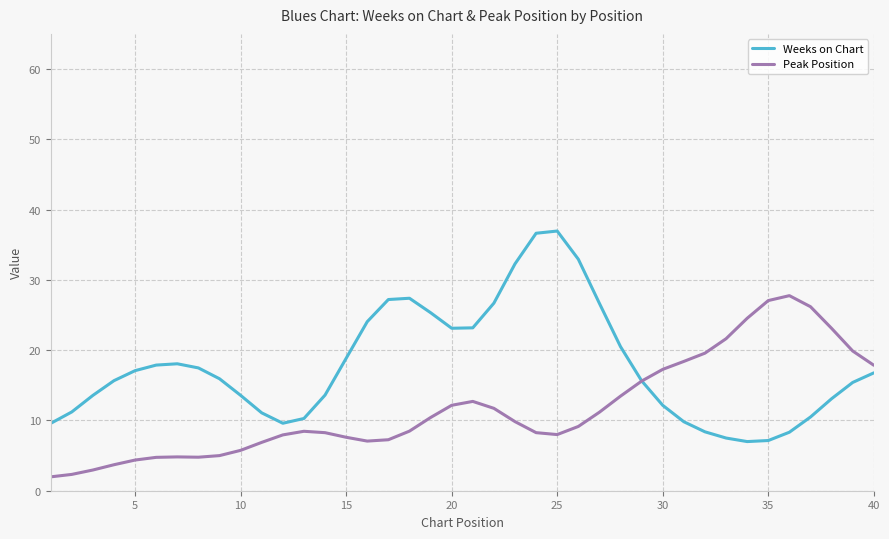

Rank the series by their maximum value, from highest to lowest.

Weeks on Chart, Peak Position